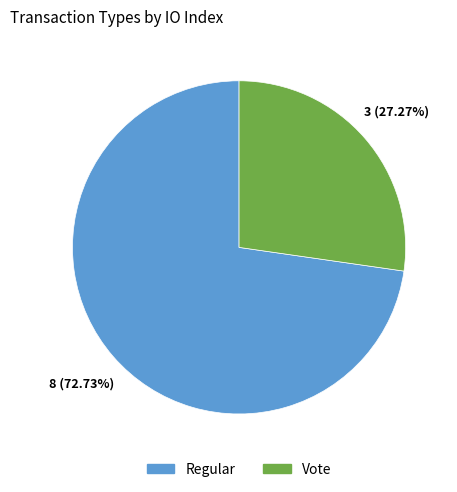

What portion of the pie excludes Vote?

72.7%